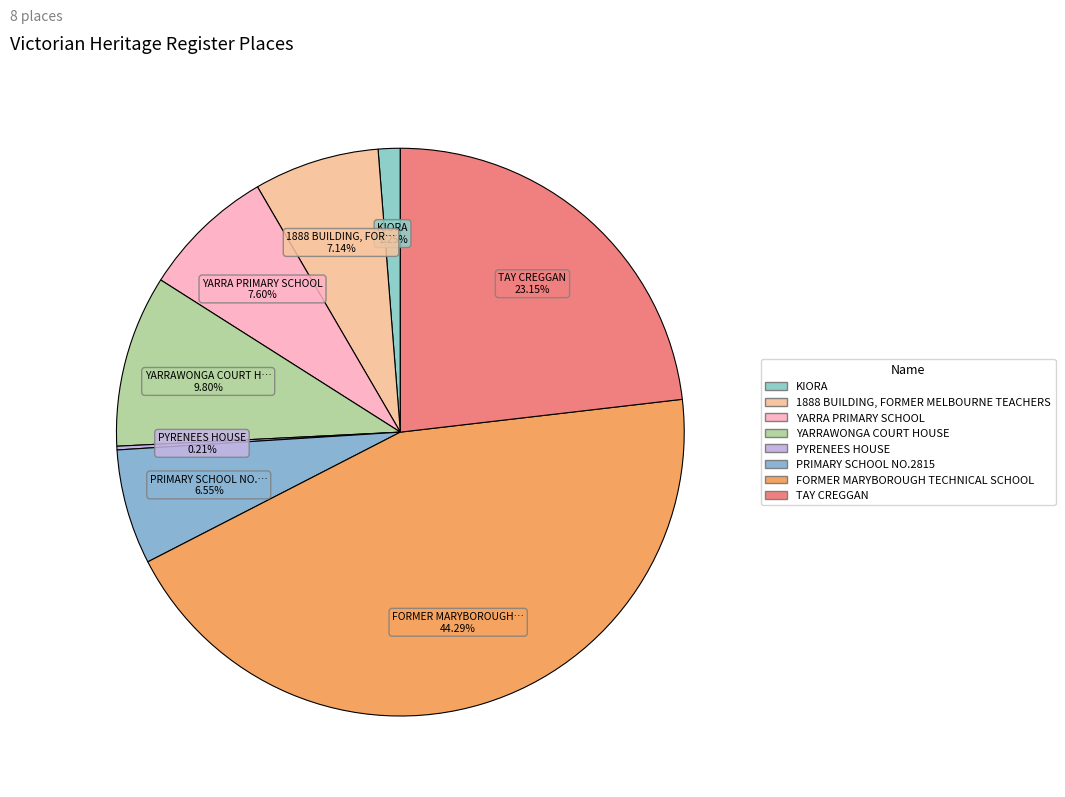

Count the number of slices in the pie.

8